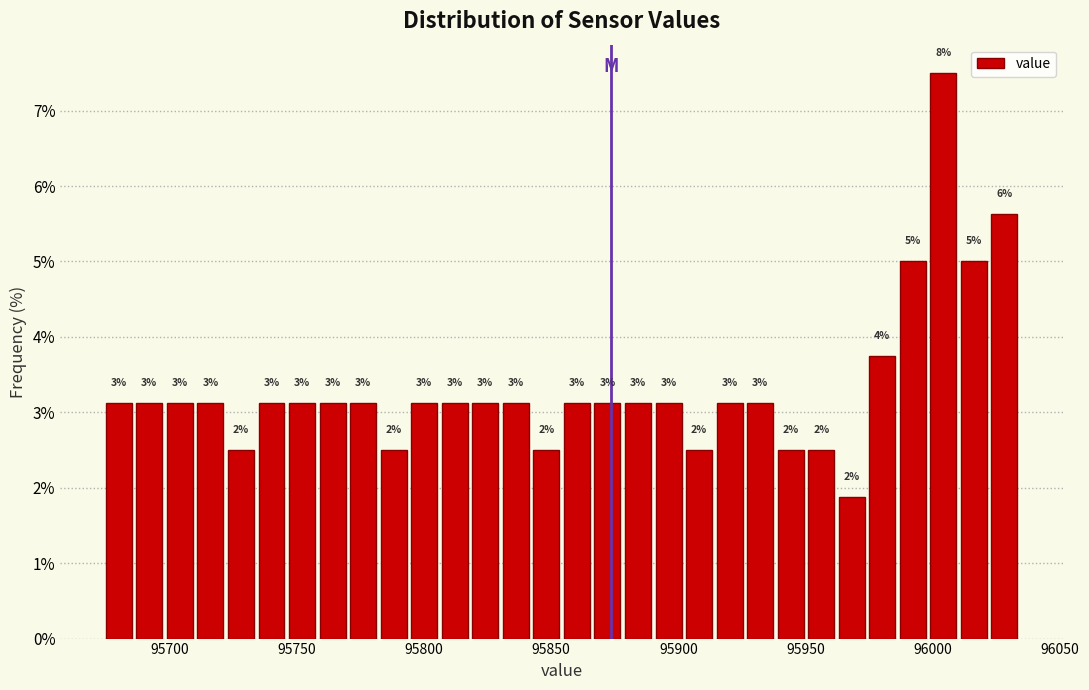

Read against the x-axis, roughly where is the centre of the tallest bar?

96005